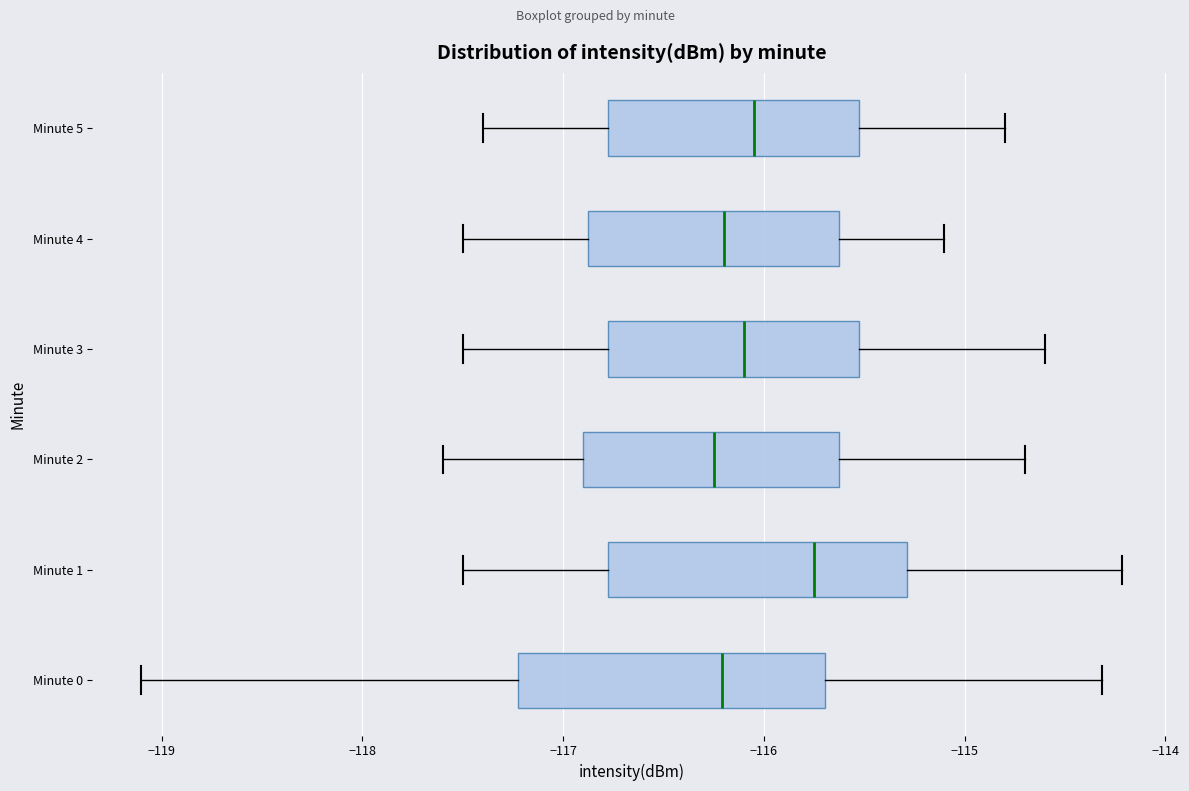

Reading bottom to top, transcribe this box plot: for each box, give where its median line is, the range the box spans, and where its two whiskers end, as read against the x-axis. The values are not printed on the chart, so give them approximately, as read against the axis.

Minute 0: median -116.2, box -117.2 to -115.7, whiskers -119.1 to -114.3
Minute 1: median -115.7, box -116.8 to -115.3, whiskers -117.5 to -114.2
Minute 2: median -116.2, box -116.9 to -115.6, whiskers -117.6 to -114.7
Minute 3: median -116.1, box -116.8 to -115.5, whiskers -117.5 to -114.6
Minute 4: median -116.2, box -116.9 to -115.6, whiskers -117.5 to -115.1
Minute 5: median -116.0, box -116.8 to -115.5, whiskers -117.4 to -114.8